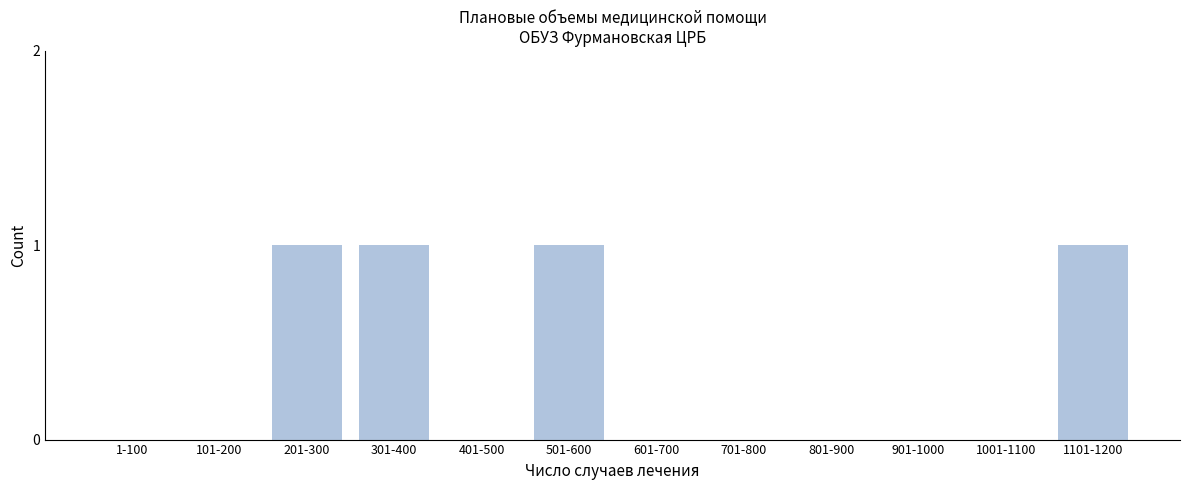

Reading left to right, list all the values displayed in this chart.

1-100=0	101-200=0	201-300=1	301-400=1	401-500=0	501-600=1	601-700=0	701-800=0	801-900=0	901-1000=0	1001-1100=0	1101-1200=1